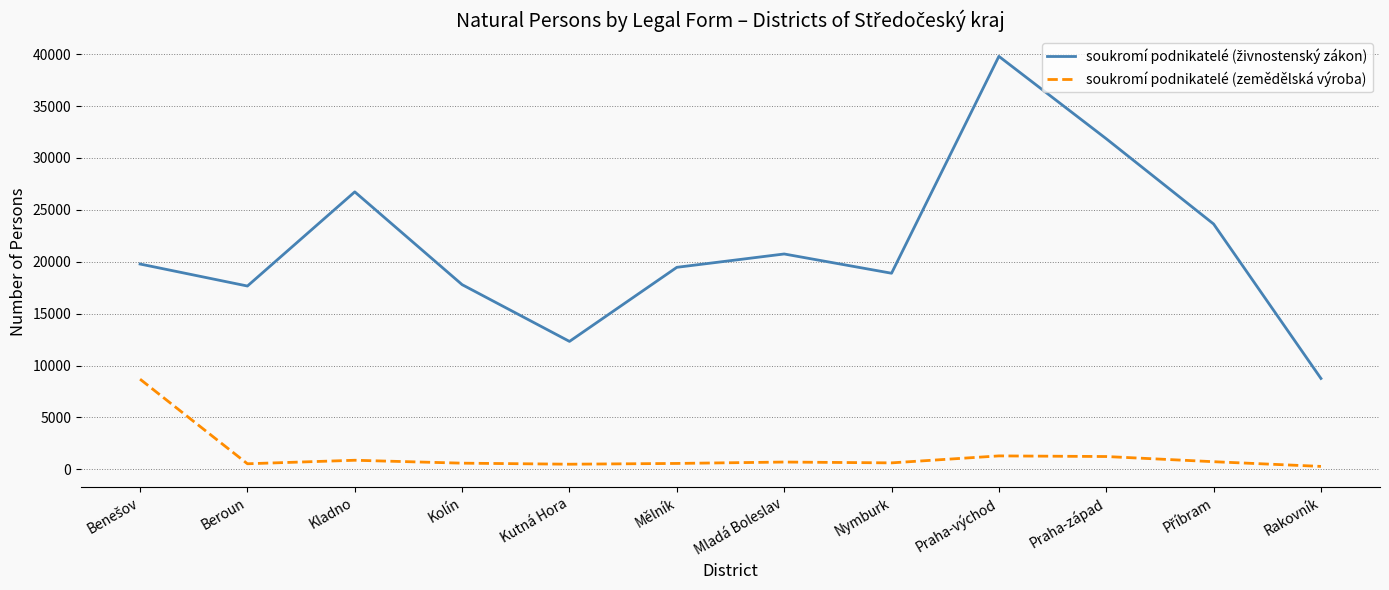

True or false: soukromí podnikatelé (zemědělská výroba) has more than 1 interior local peaks.

True